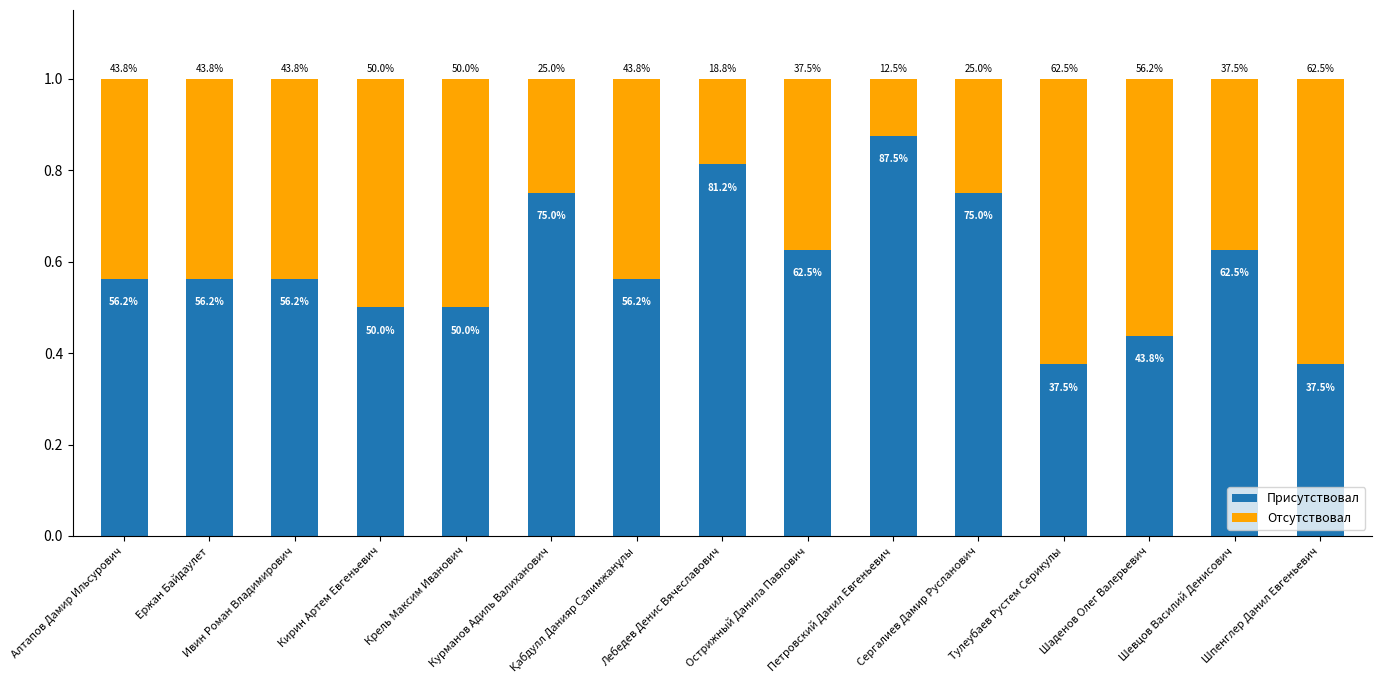

What are all the series names shown in the legend?

Присутствовал, Отсутствовал